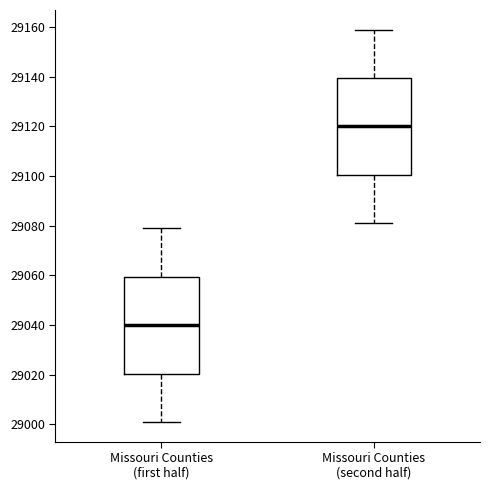

Where does the median line of the box for Missouri Counties (first half) sit on the y-axis? The values are not printed on the chart, so give them approximately, as read against the axis.

29040